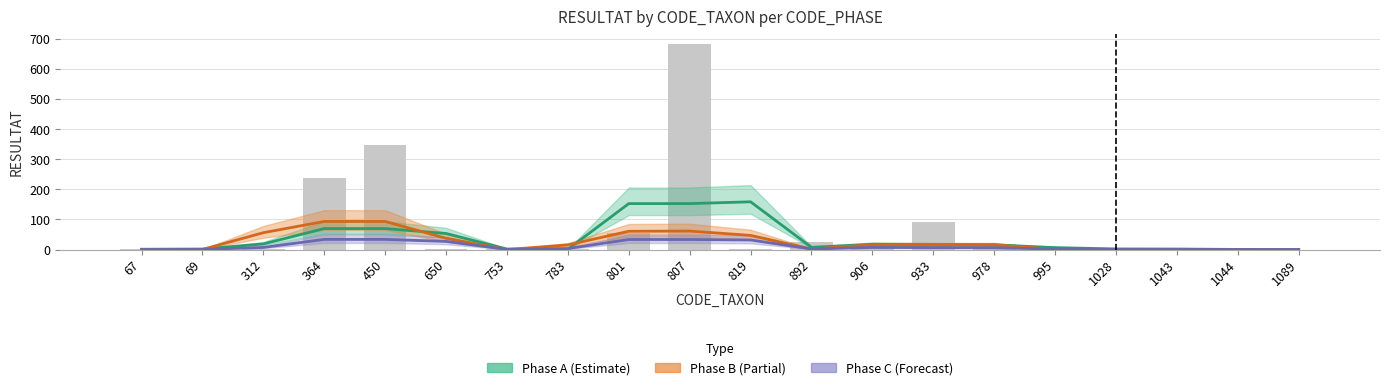

How many values in Phase C (Forecast) are above zero?

17